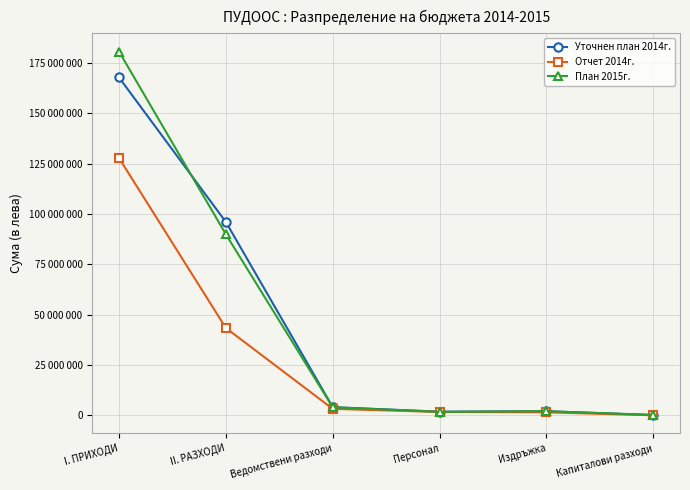

The Уточнен план 2014г. series shows 4092300 at Ведомствени разходи. True or false?

True